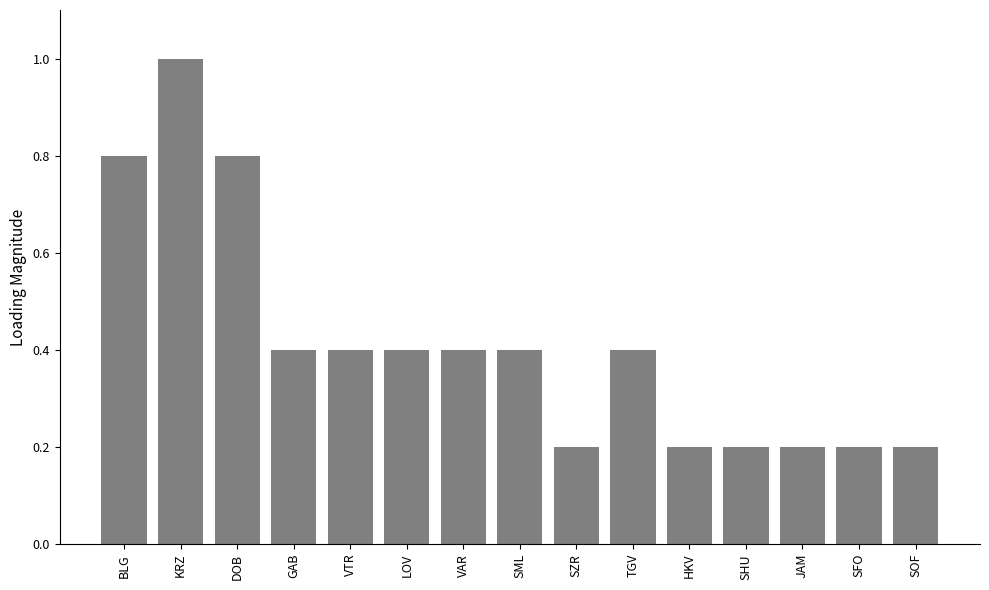

What is the label of the 14th bar from the left?

SFO